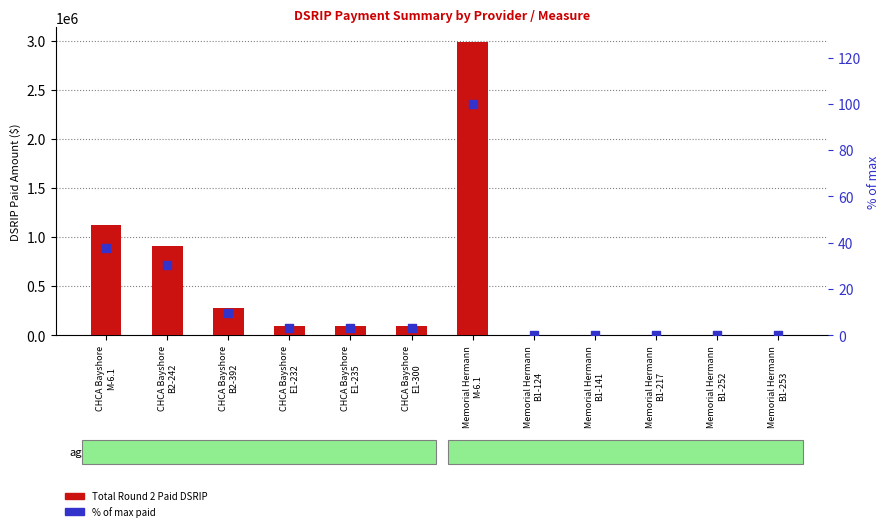

What is the total value across all series at CHCA Bayshore
E1-300?

92224.1